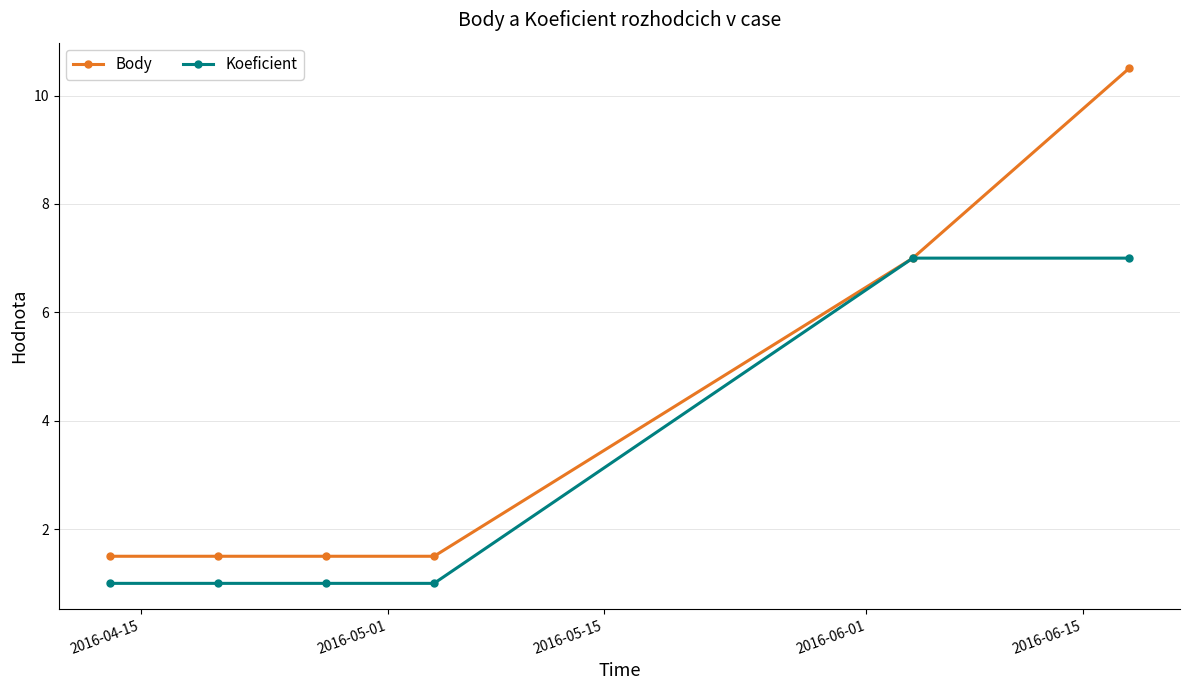

What is the value of the Koeficient point at the 3rd from the left?

1.0